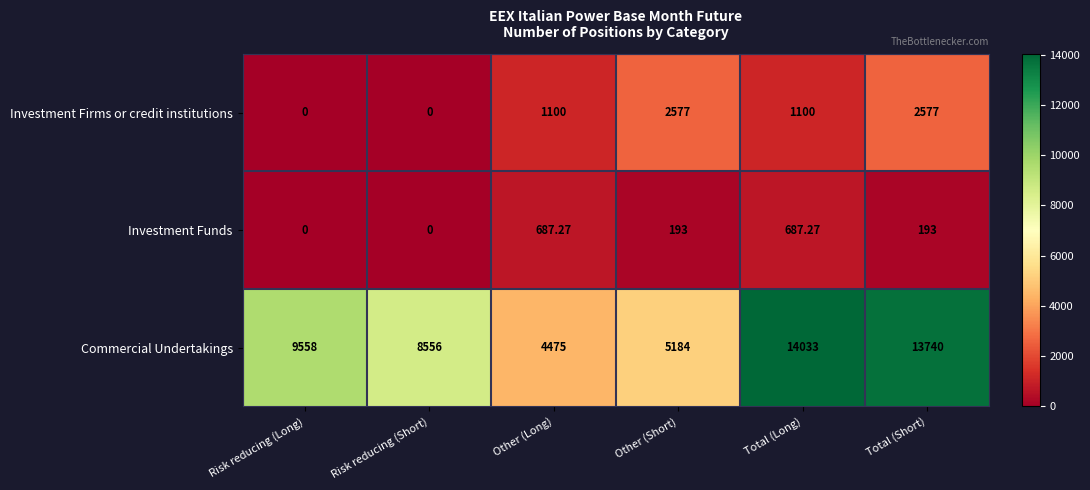

Between Total (Long) and Total (Short), which series saw the biggest shift?

Investment Firms or credit institutions